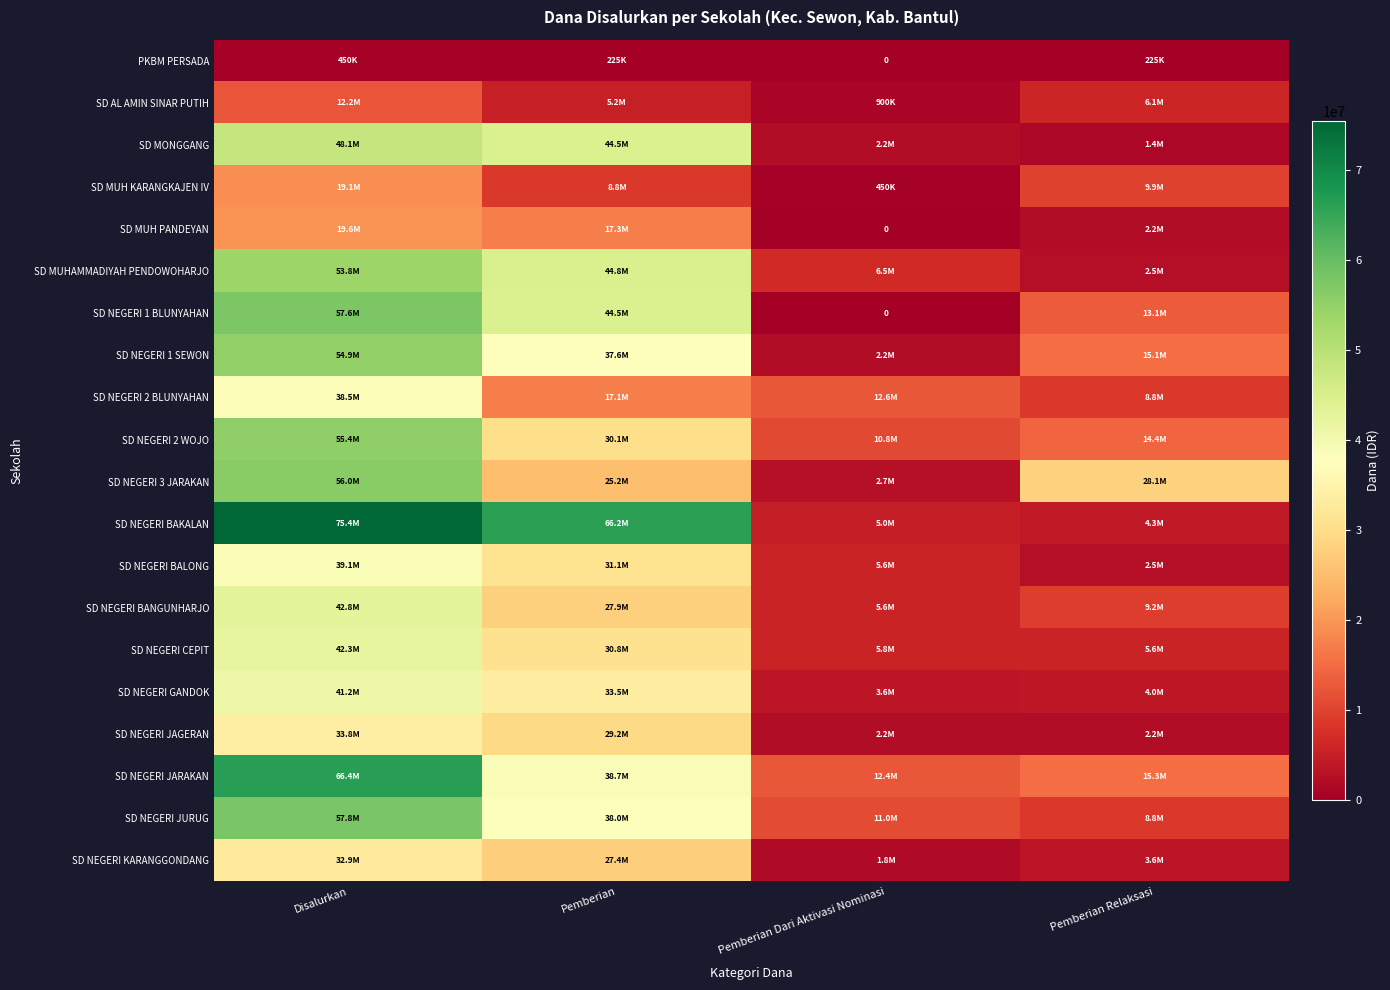

What is the sum of the SD MUHAMMADIYAH PENDOWOHARJO values at Disalurkan and Pemberian Dari Aktivasi Nominasi?

60300000